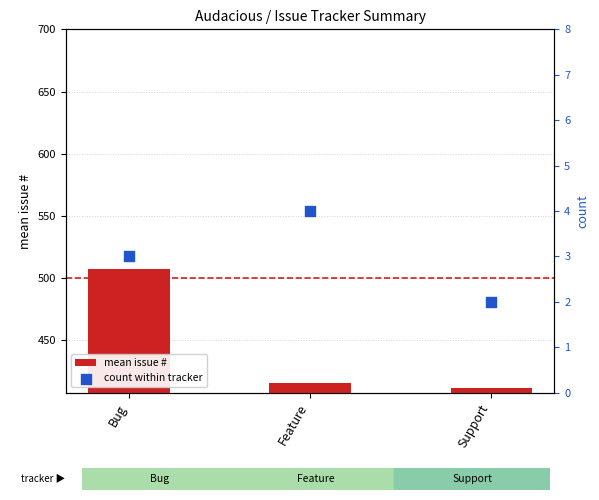

Which series has the widest spread of Y values?

mean issue #